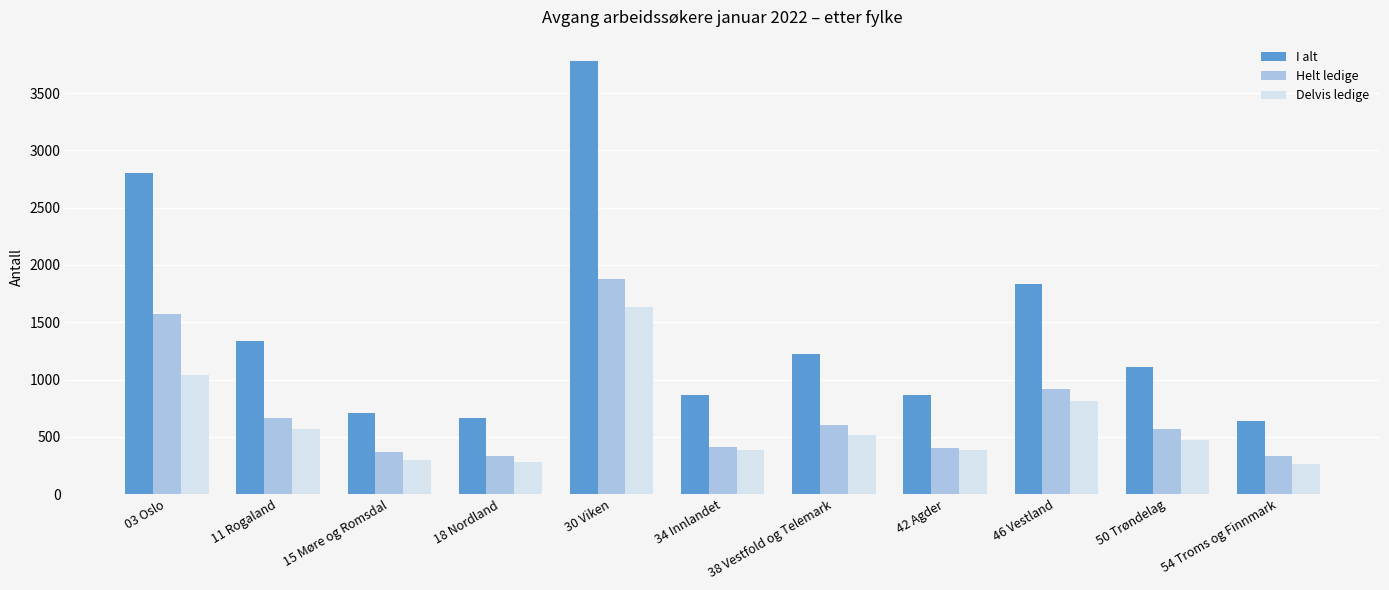

What is the greatest value displayed?

3777